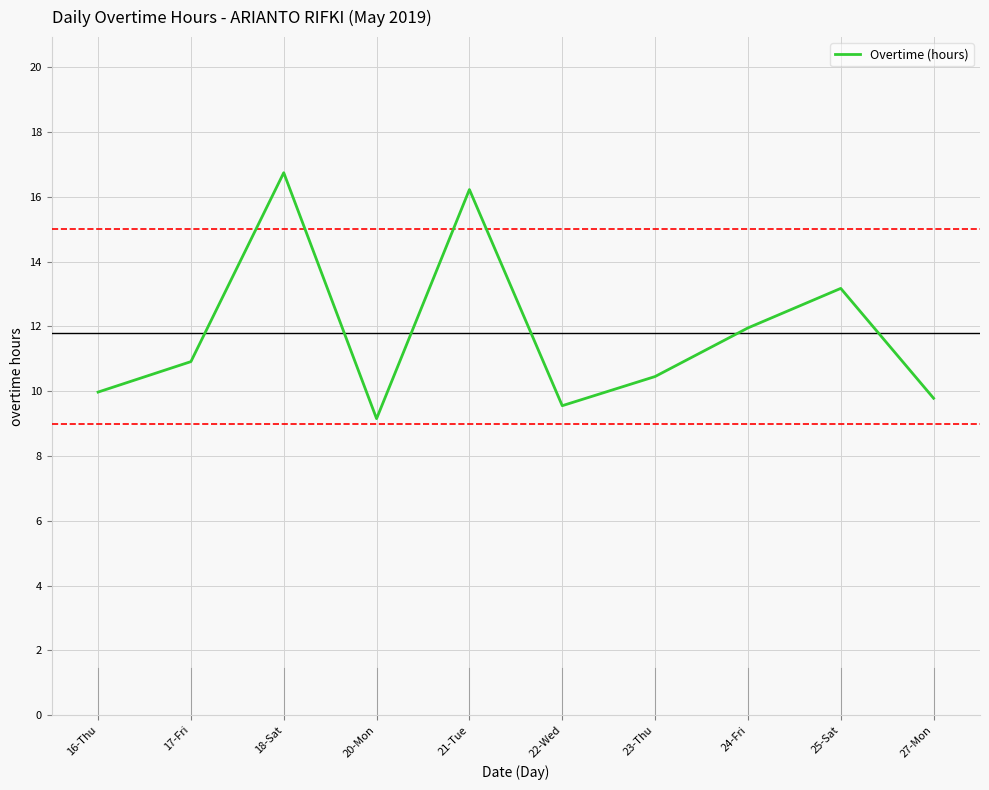

What is the change in value from 18-Sat to 24-Fri?

-4.8